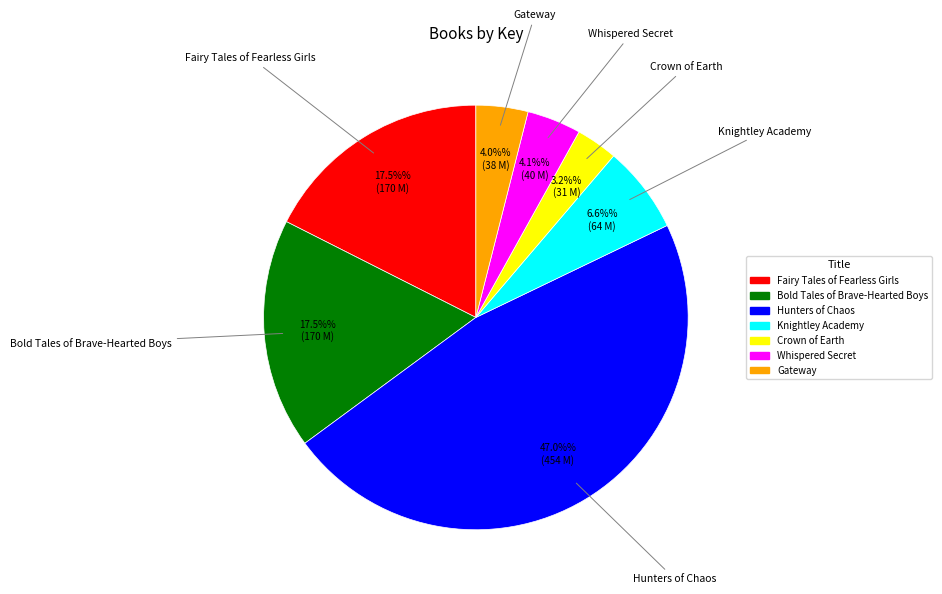

Is it true that Gateway is 4% of the pie?

True